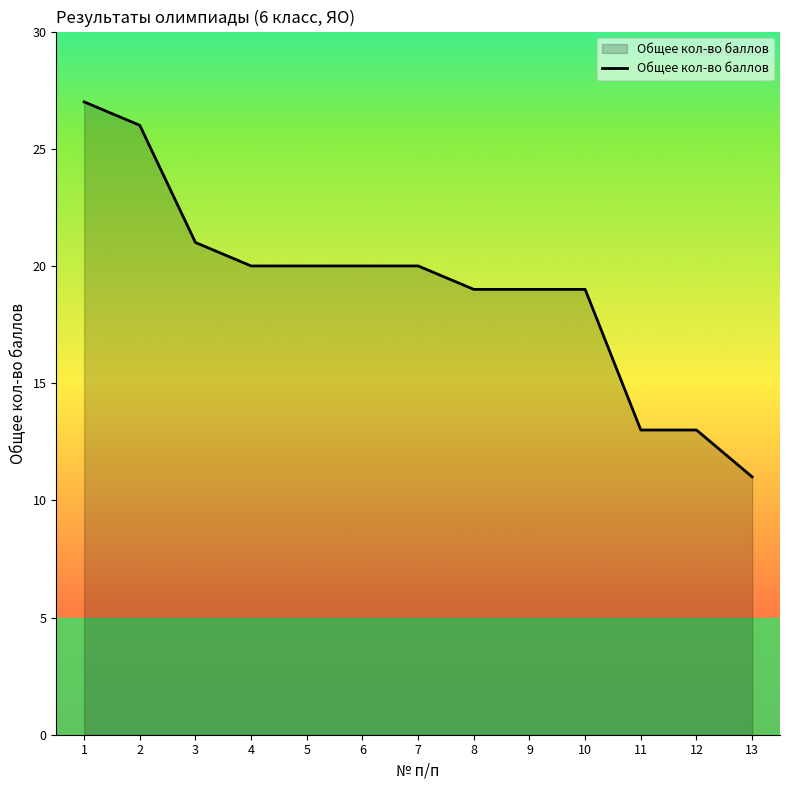

What is the change in value from 2 to 12?

-13